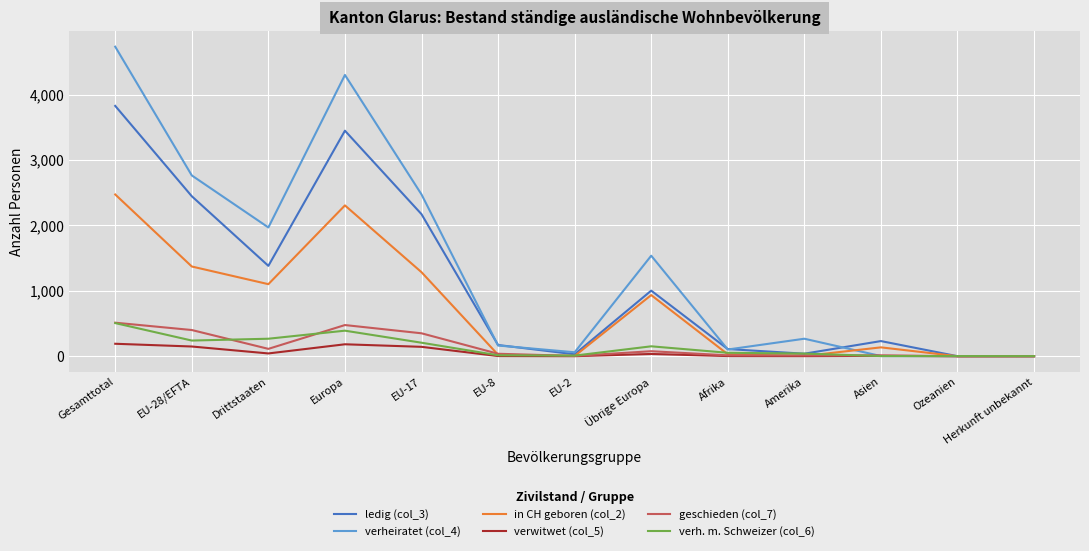

Which series has the largest total across all categories?

verheiratet (col_4)